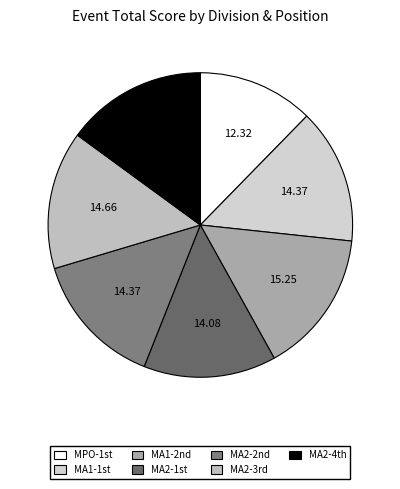

How many segments does this pie chart have?

7